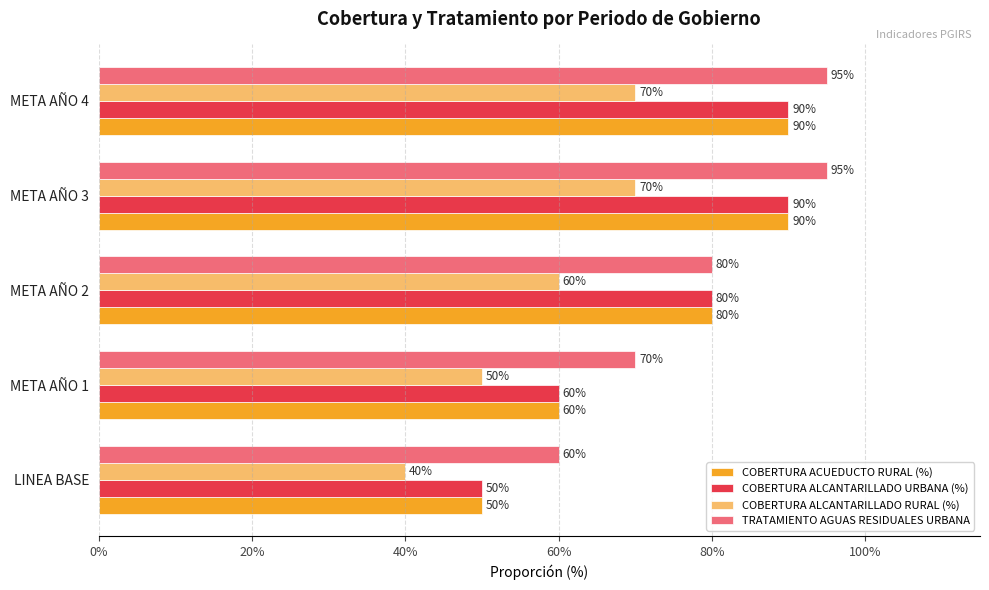

What position from the right is META AÑO 2?

3